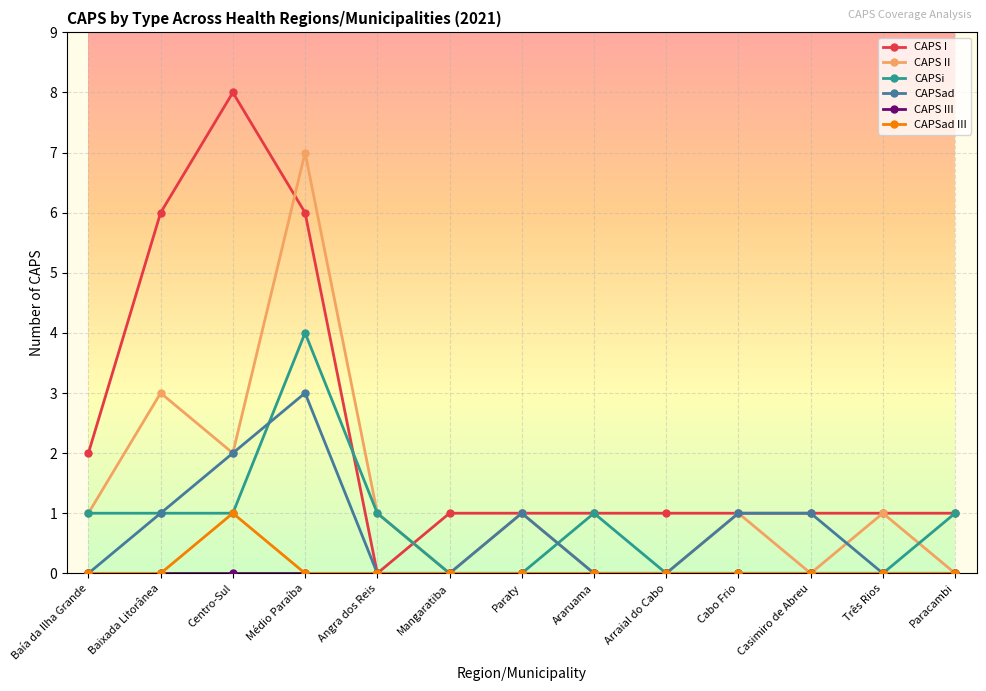

Which series has the largest total across all categories?

CAPS I